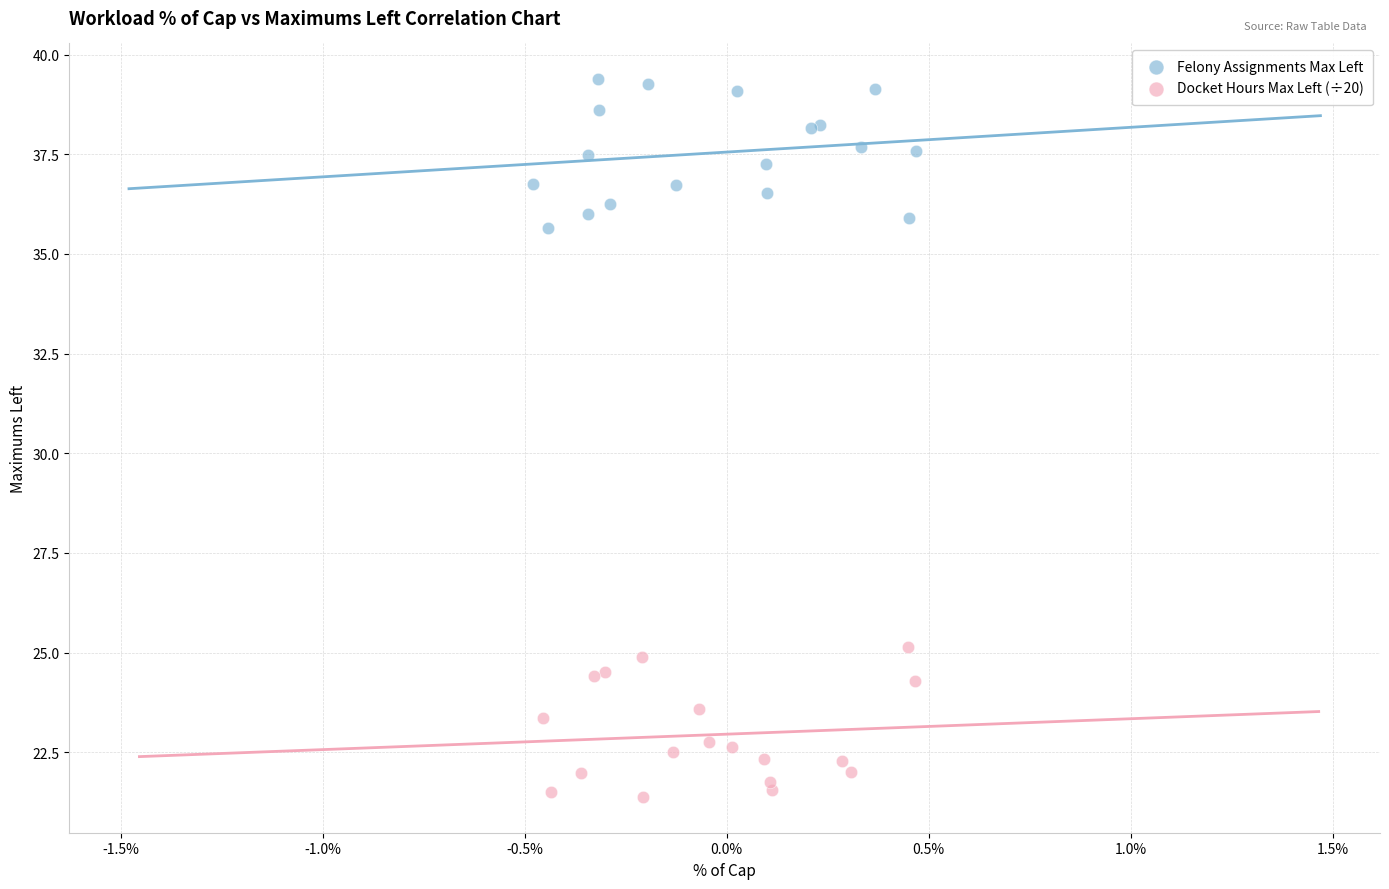

Which series contains the lowest Y value?

Docket Hours Max Left (÷20)